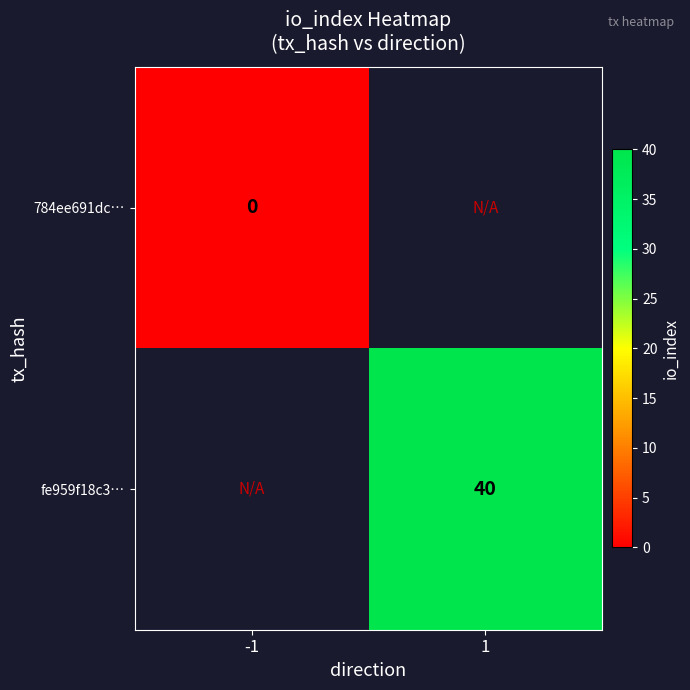

True or false: fe959f18c3… has a value of 40 at 1.

True